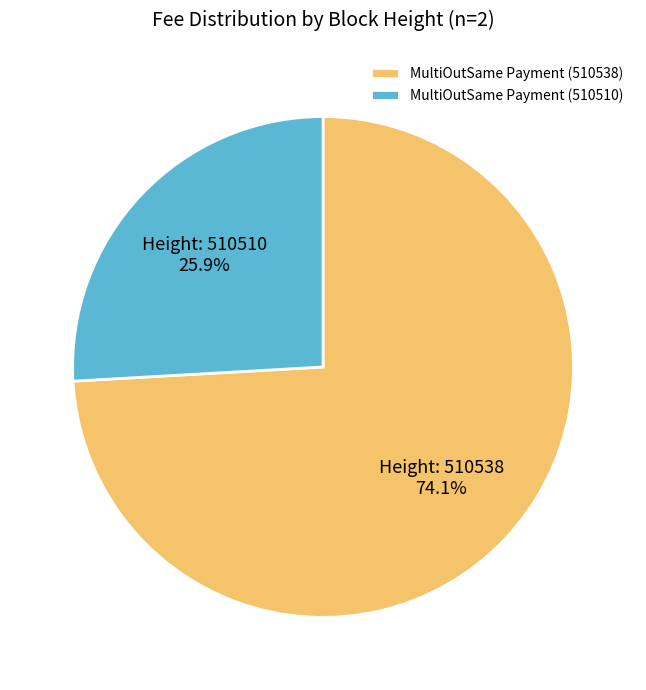

Which slice is the smallest?

MultiOutSame Payment (510510)